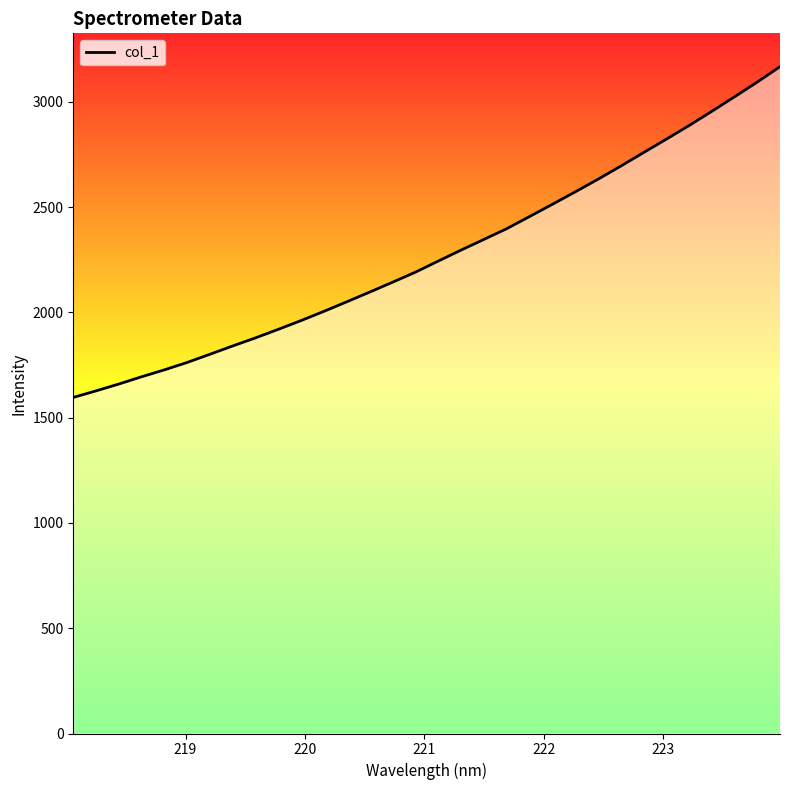

Reading left to right, transcribe all the data shown in this chart.

1596.2	1627.4	1660.0	1694.6	1727.4	1762.7	1801.6	1841.2	1879.6	1920.2	1962.0	2005.7	2051.0	2096.9	2143.5	2191.2	2243.8	2296.0	2346.5	2397.5	2455.0	2513.0	2571.9	2631.9	2694.3	2758.4	2822.2	2887.0	2954.5	3023.8	3093.9	3167.1